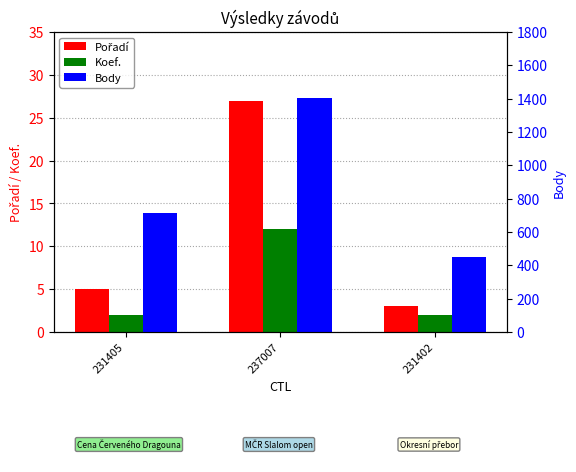

Reading left to right, list all the values displayed in this chart.

Pořadí: 231405=5	237007=27	231402=3
Koef.: 231405=2	237007=12	231402=2
Body: 231405=713	237007=1402	231402=452